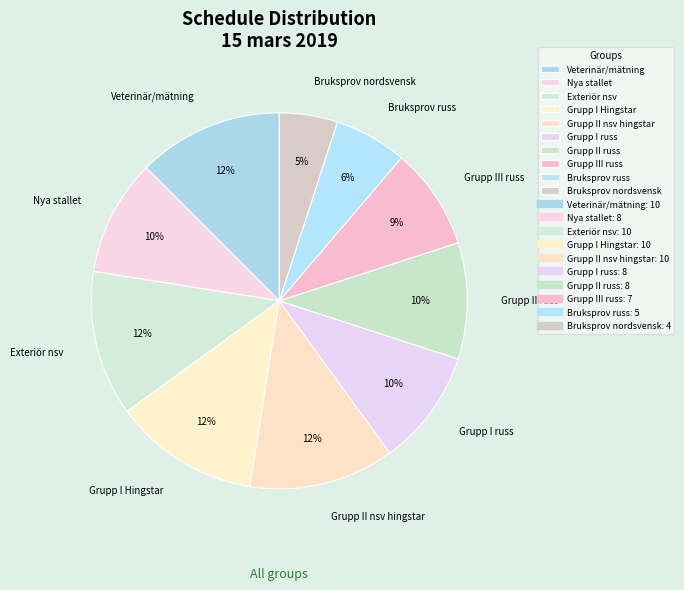

Is the sum of Grupp II russ and Grupp II nsv hingstar greater than half?

No